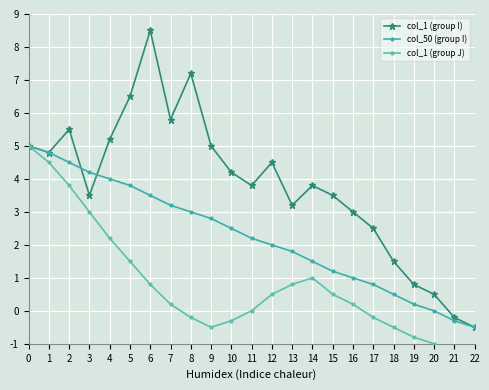

At which category does the chart reach its peak across all series?

6